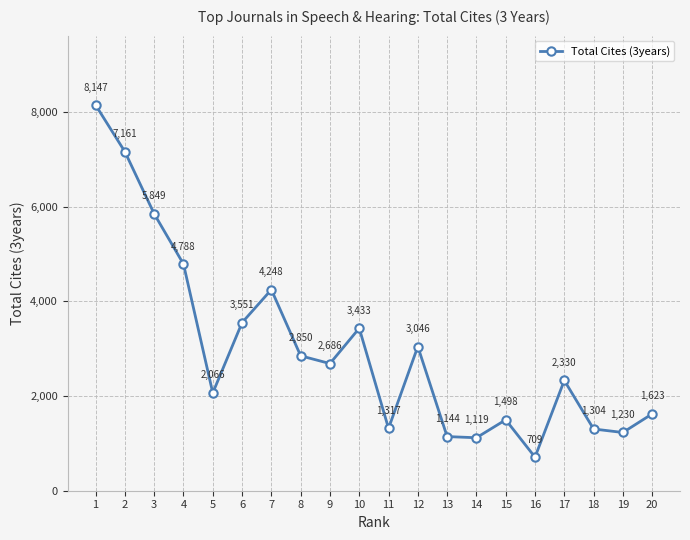

List the labels in order of value, largest first.

1, 2, 3, 4, 7, 6, 10, 12, 8, 9, 17, 5, 20, 15, 11, 18, 19, 13, 14, 16